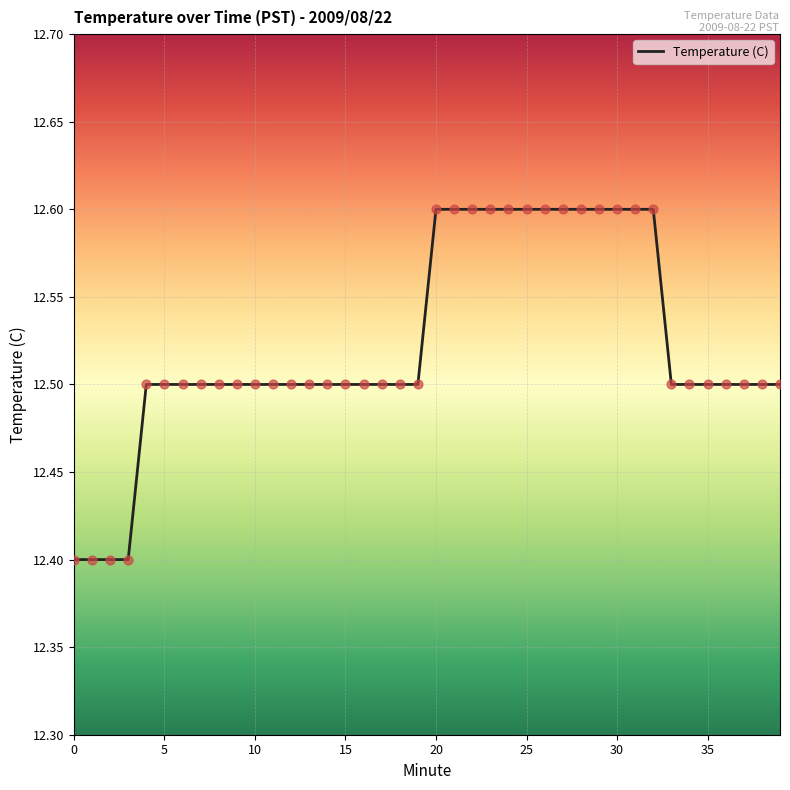

What is the maximum value shown in the chart?

12.6